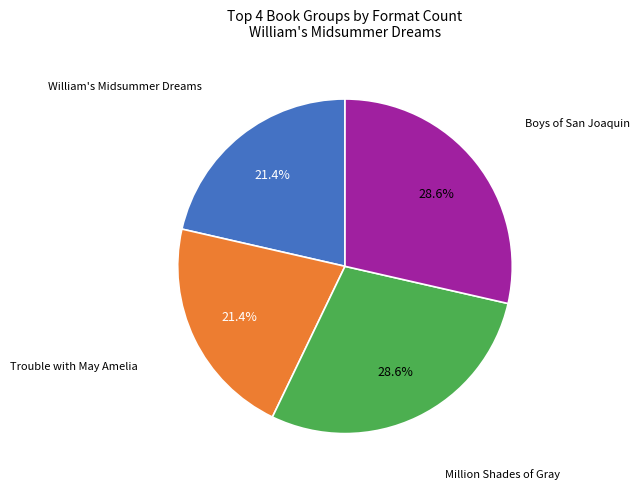

Is there a majority slice in this chart?

No